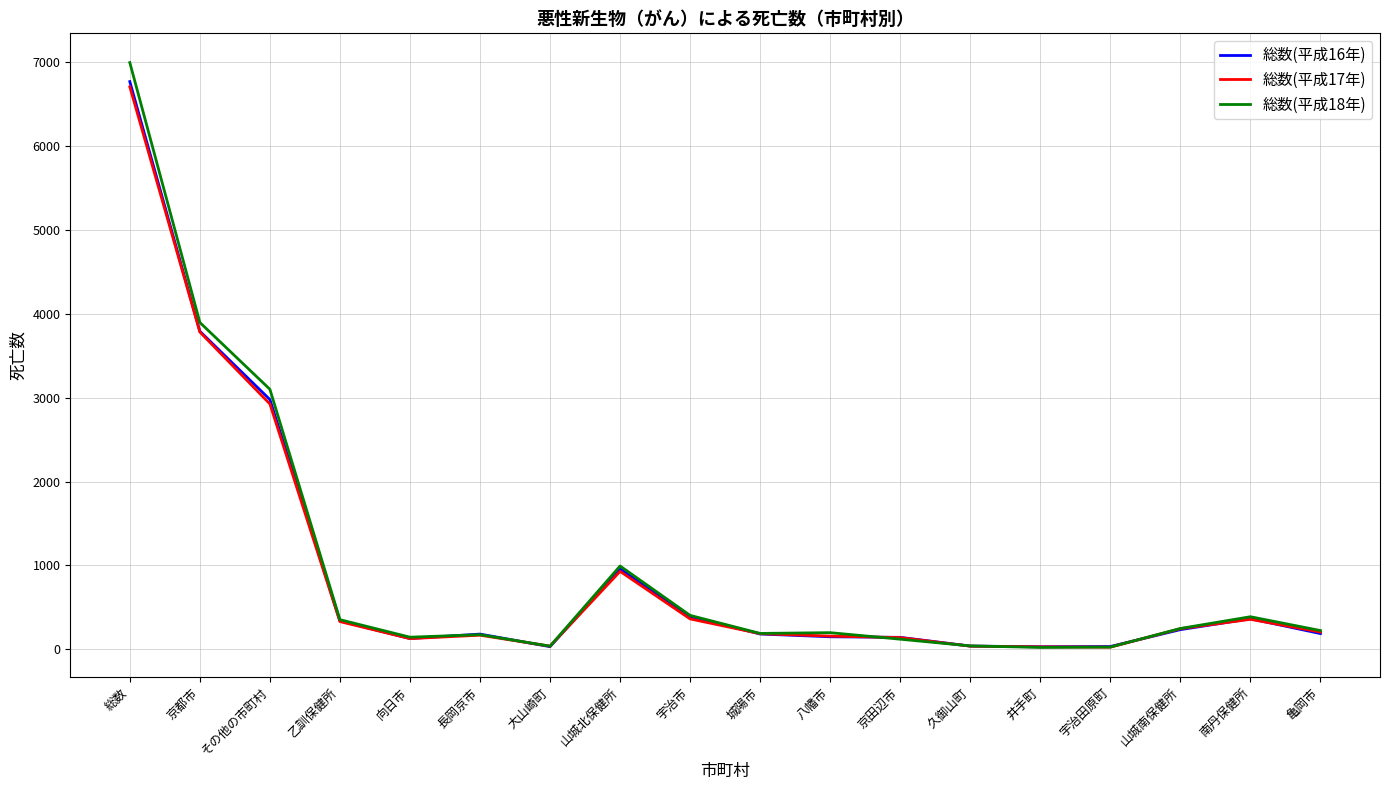

Is it true that 総数(平成17年) equals 356 at 南丹保健所?

True